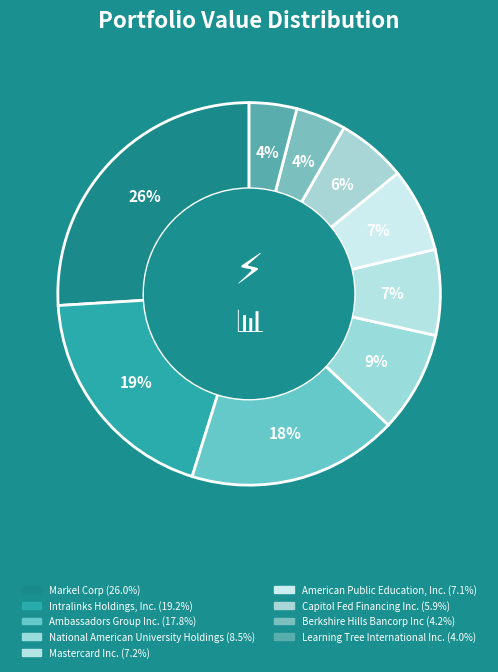

True or false: American Public Education, Inc. accounts for 15% of the total.

False